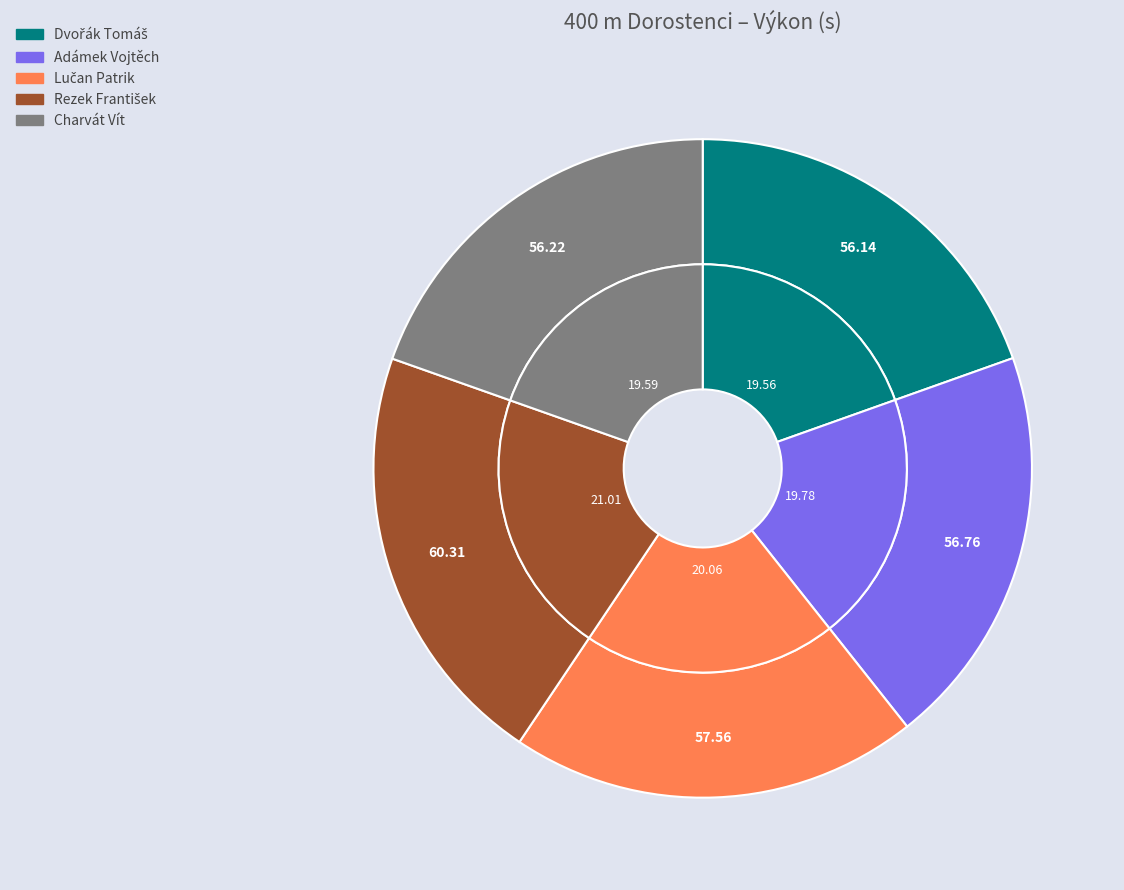

True or false: Charvát Vít accounts for 10% of the total.

False